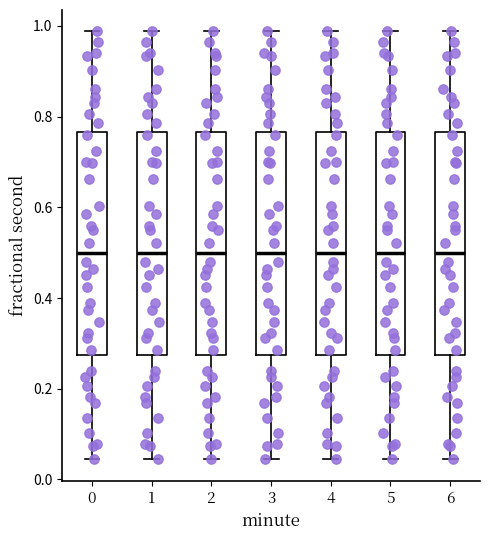

Reading left to right, read every box against the y-axis: the position of its median line, the range the box covers, and the ends of its whiskers. The values are not printed on the chart, so give them approximately, as read against the axis.

0: median 0.50, box 0.28 to 0.76, whiskers 0.04 to 0.98
1: median 0.50, box 0.28 to 0.76, whiskers 0.04 to 0.98
2: median 0.50, box 0.28 to 0.76, whiskers 0.04 to 0.98
3: median 0.50, box 0.28 to 0.76, whiskers 0.04 to 0.98
4: median 0.50, box 0.28 to 0.76, whiskers 0.04 to 0.98
5: median 0.50, box 0.28 to 0.76, whiskers 0.04 to 0.98
6: median 0.50, box 0.28 to 0.76, whiskers 0.04 to 0.98